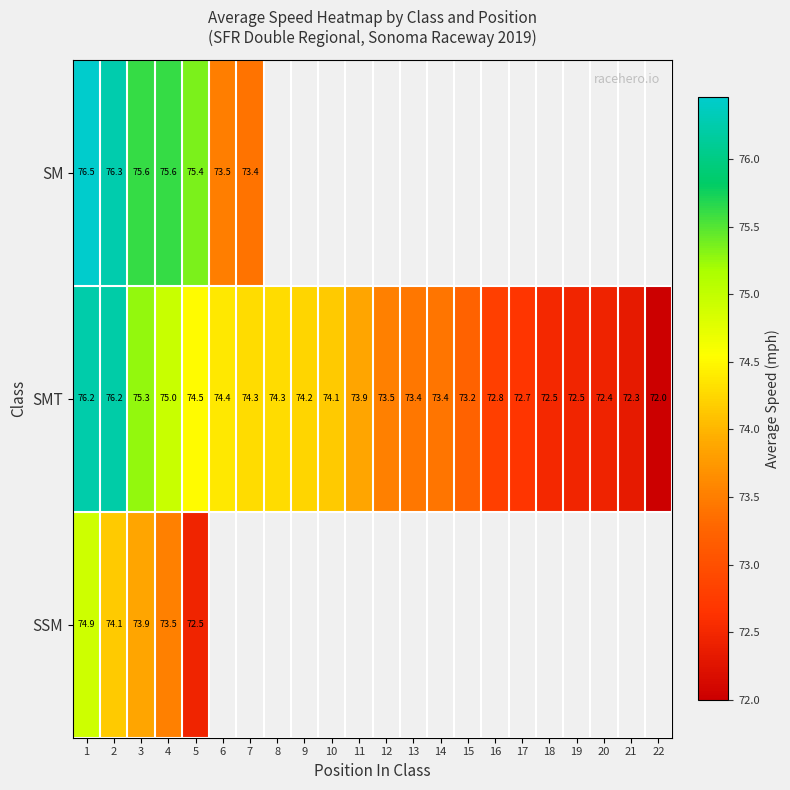

Count the number of data series in this chart.

3